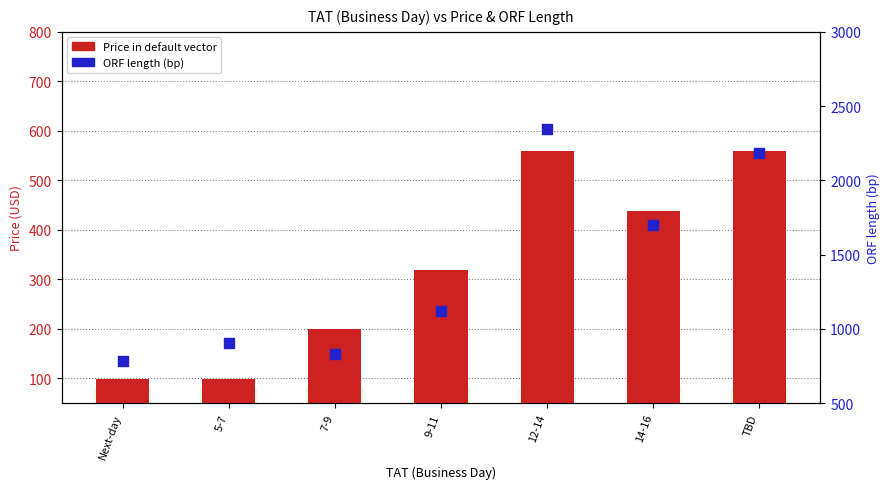

At how many categories does at least one series exceed 642?

7